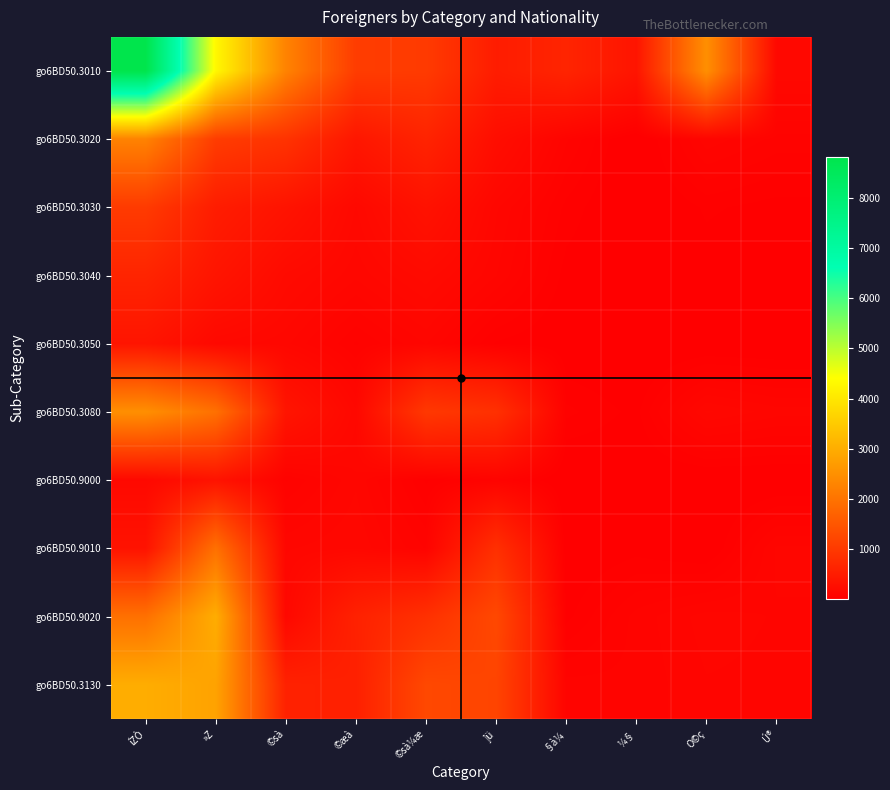

What is the spread (max minus min) of values at »Z?

4124